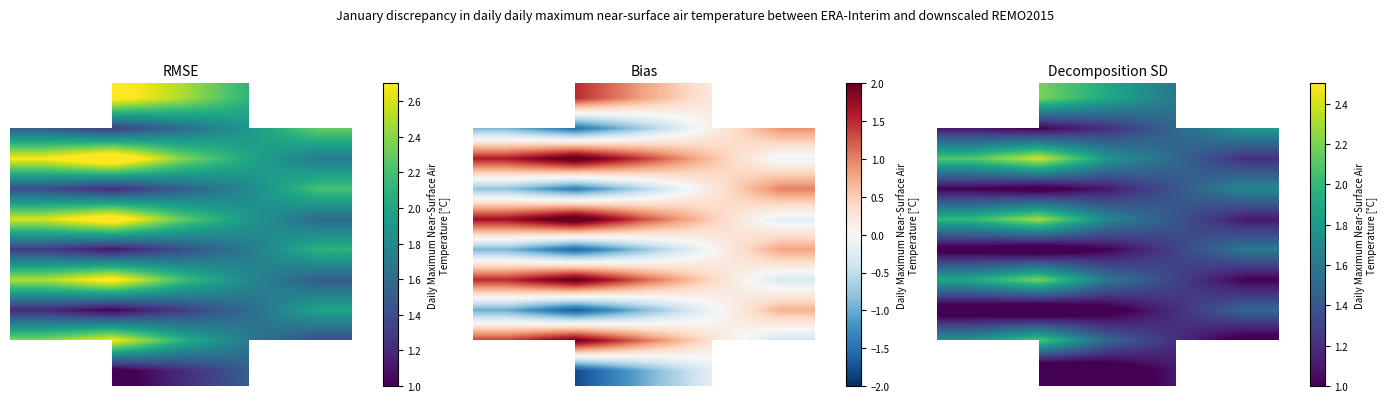

The value of 6 at 1 is 2.2. True or false?

True